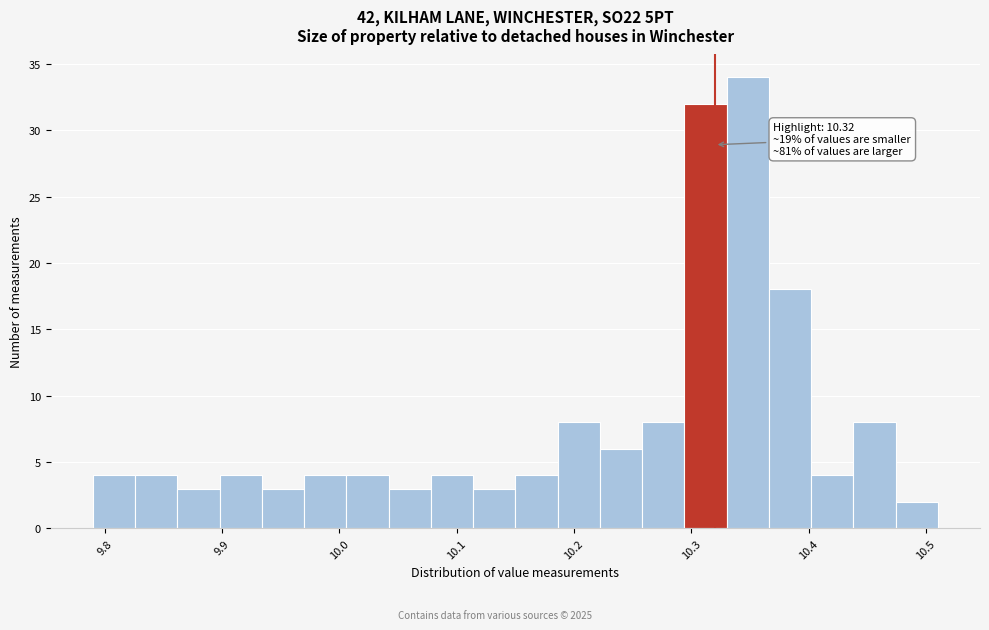

Around what value on the x-axis is the tallest bar? Give the approximate position of its centre, as read against the axis.

10.35